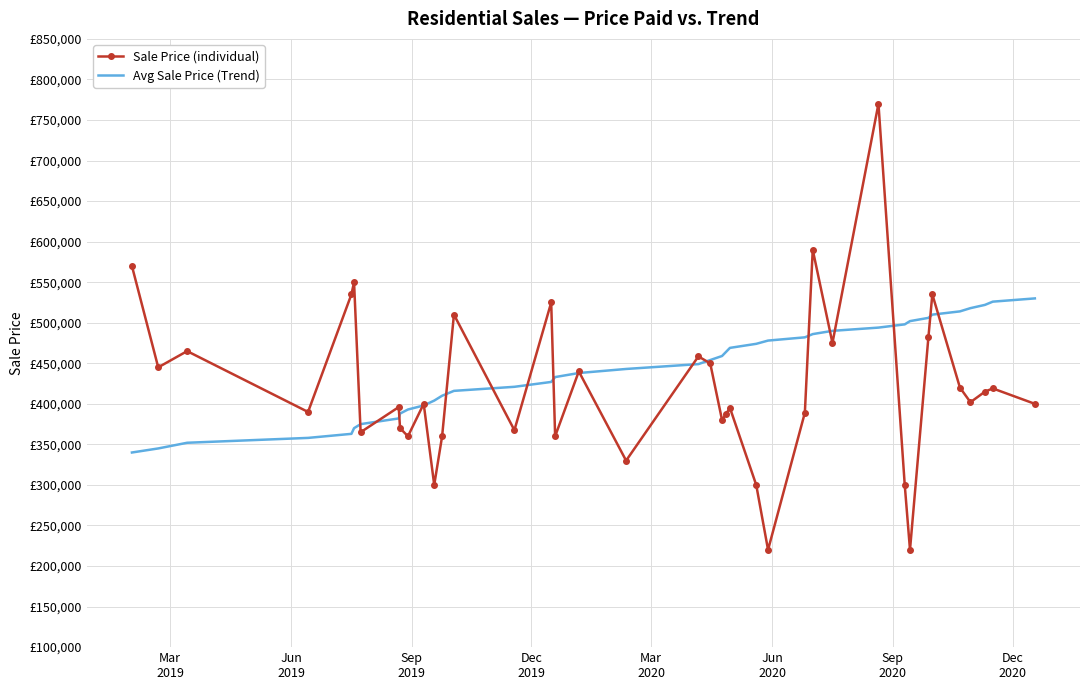

What are all the series names shown in the legend?

Sale Price (individual), Avg Sale Price (Trend)